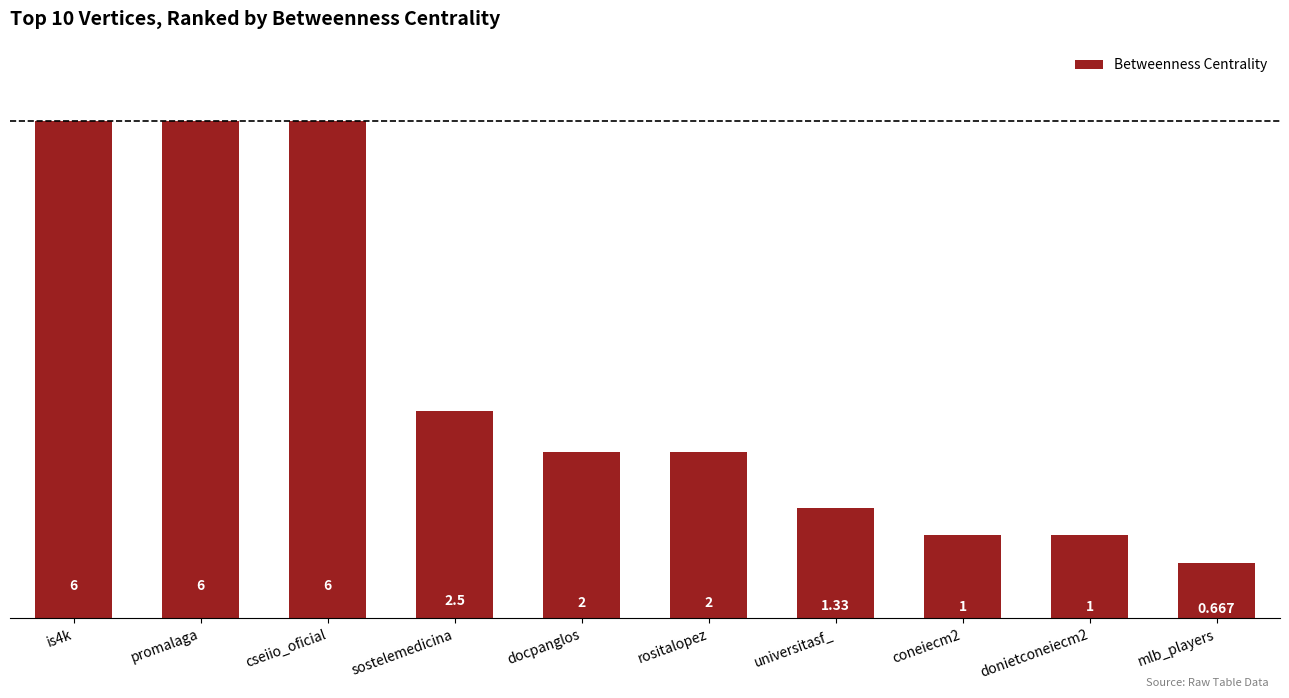

What is the label of the 7th bar from the right?

sostelemedicina